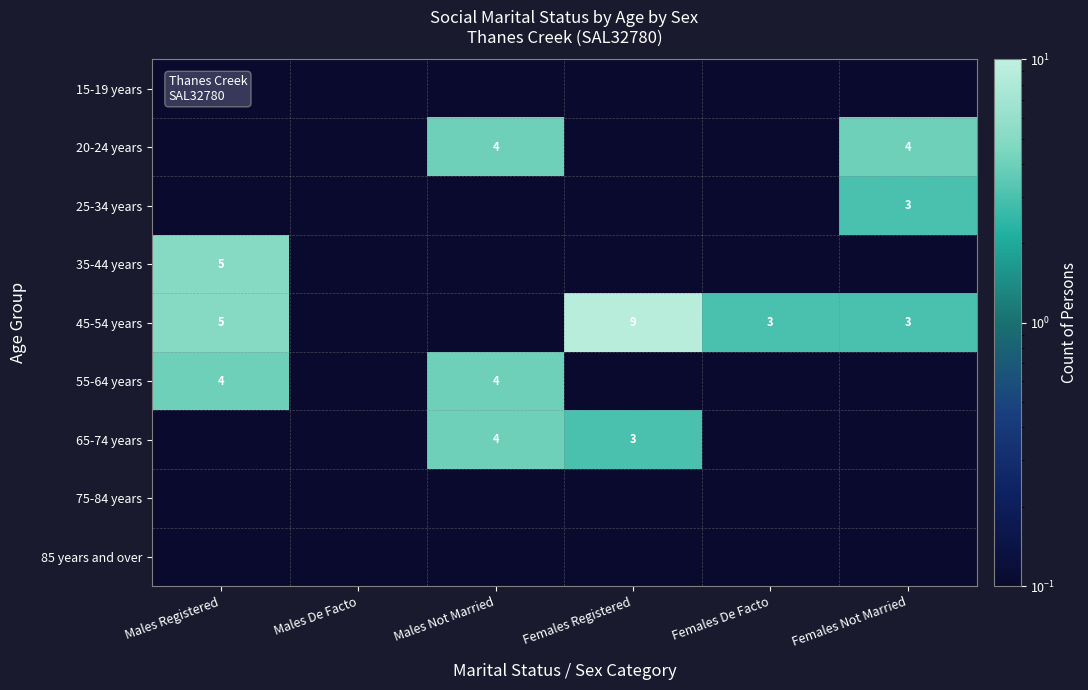

What is the maximum value for 65-74 years?

4.0